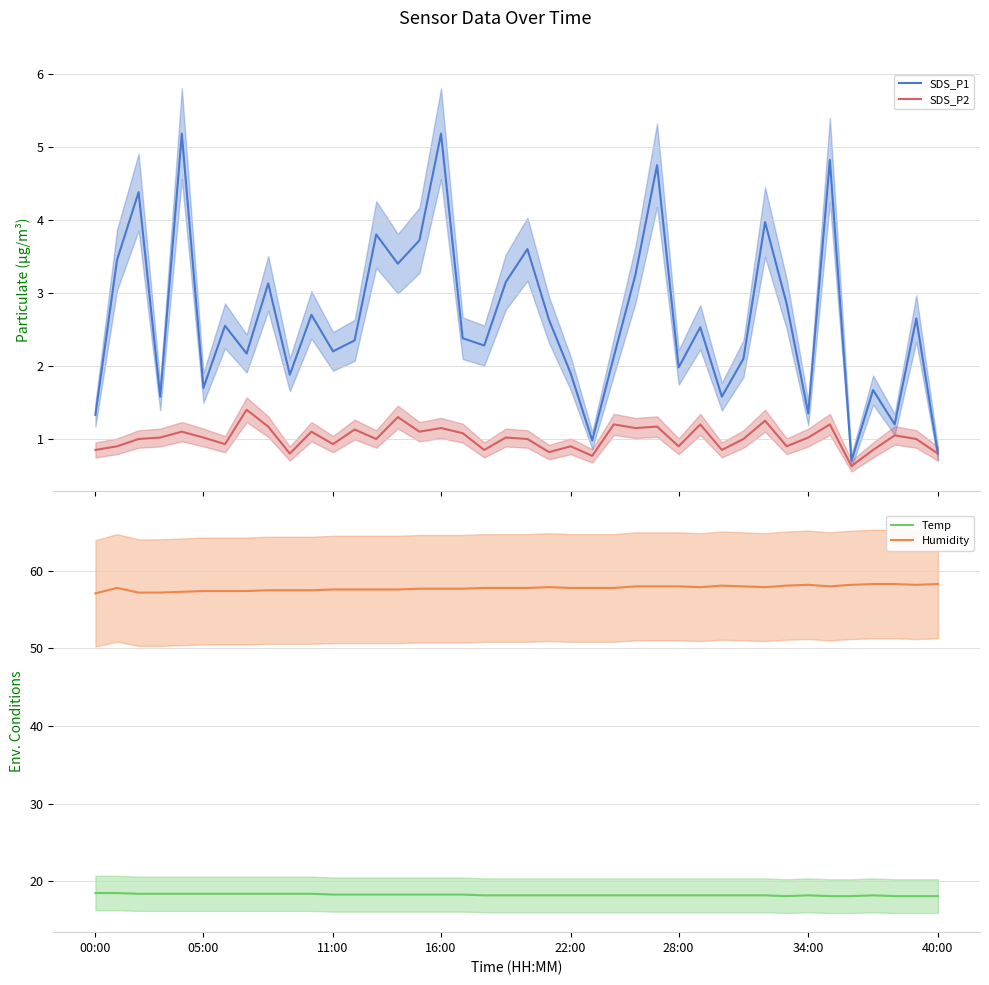

Which series has the widest spread of values?

SDS_P1